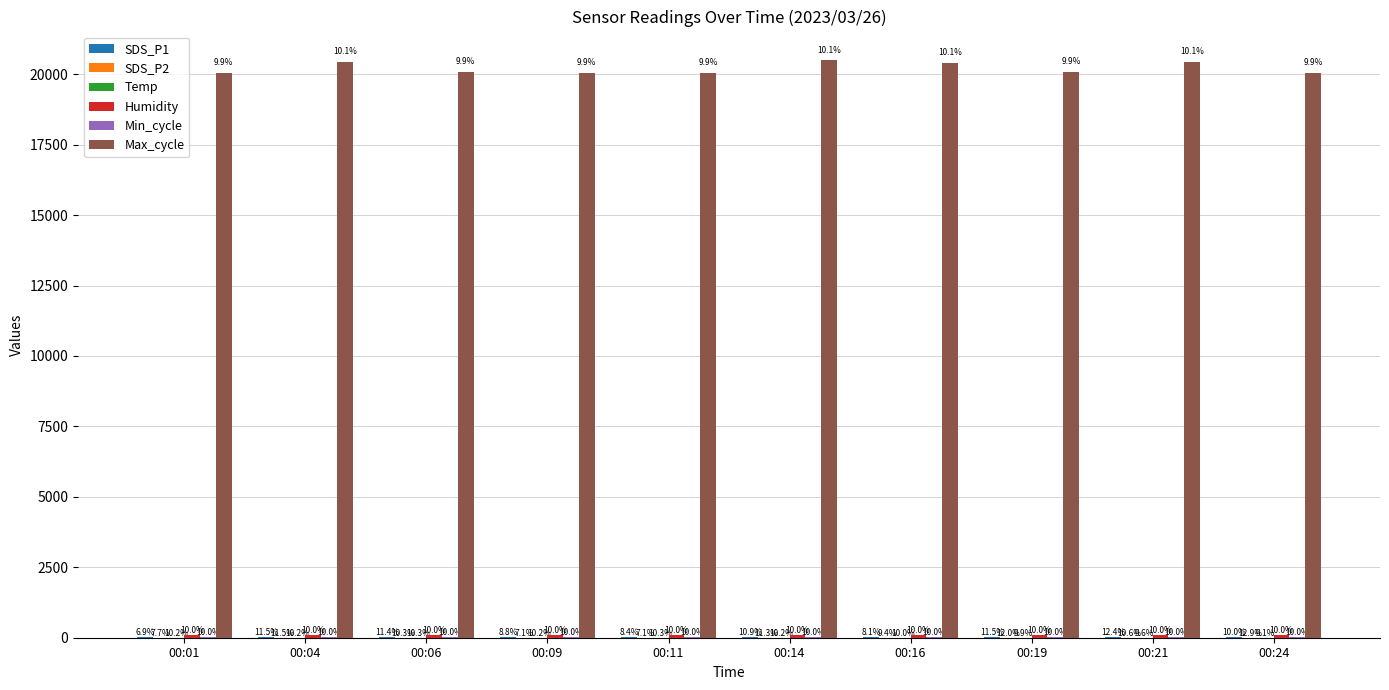

How many groups of bars are there?

10